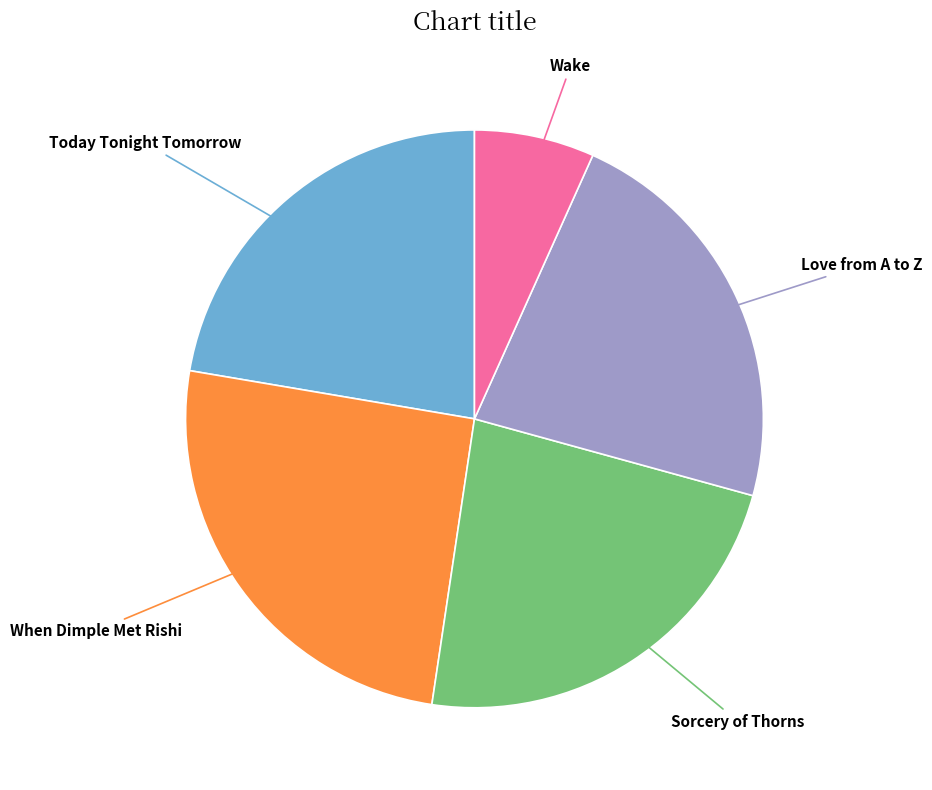

Is the sum of Sorcery of Thorns and Wake greater than half?

No